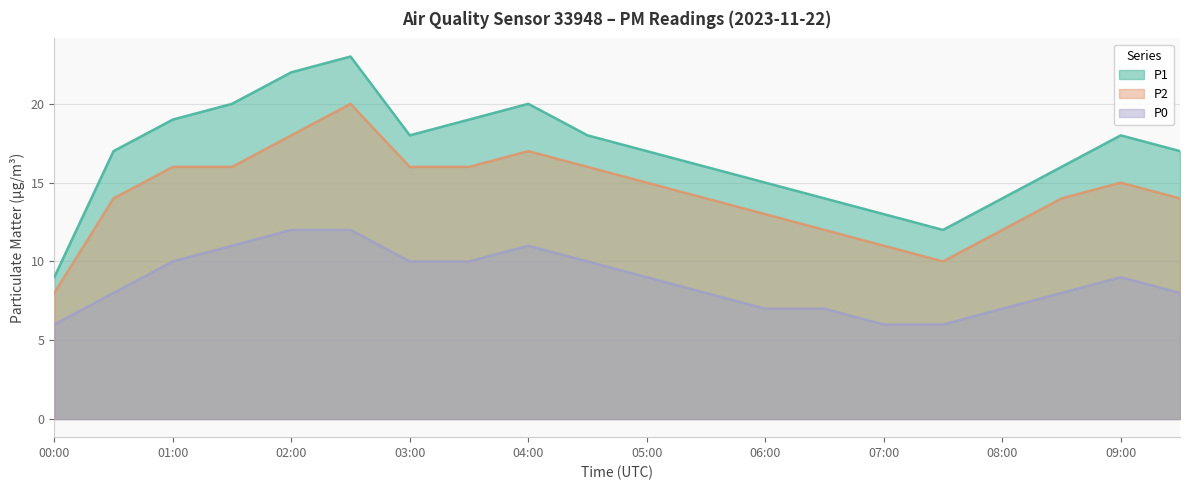

Reading left to right, what are all the values shown in this chart?

P1: 00:00=9	00:30=17	01:00=19	01:30=20	02:00=22	02:30=23	03:00=18	03:30=19	04:00=20	04:30=18	05:00=17	05:30=16	06:00=15	06:30=14	07:00=13	07:30=12	08:00=14	08:30=16	09:00=18	09:30=17
P2: 00:00=8	00:30=14	01:00=16	01:30=16	02:00=18	02:30=20	03:00=16	03:30=16	04:00=17	04:30=16	05:00=15	05:30=14	06:00=13	06:30=12	07:00=11	07:30=10	08:00=12	08:30=14	09:00=15	09:30=14
P0: 00:00=6	00:30=8	01:00=10	01:30=11	02:00=12	02:30=12	03:00=10	03:30=10	04:00=11	04:30=10	05:00=9	05:30=8	06:00=7	06:30=7	07:00=6	07:30=6	08:00=7	08:30=8	09:00=9	09:30=8